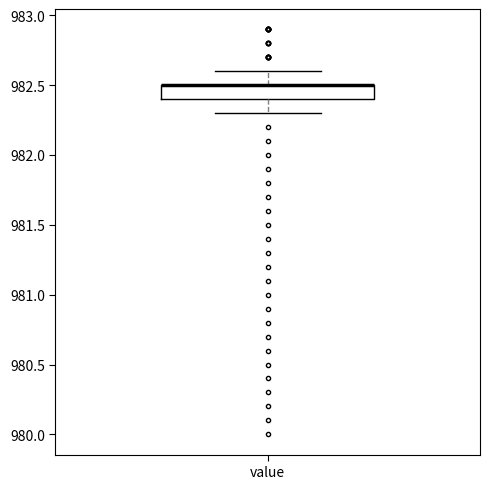

Transcribe this box plot: give where the median line is, the range the box spans, and where the two whiskers end, as read against the y-axis. The values are not printed on the chart, so give them approximately, as read against the axis.

median 982.5 (drawn on the box's upper edge), box 982.4 to 982.5, whiskers 982.3 to 982.6